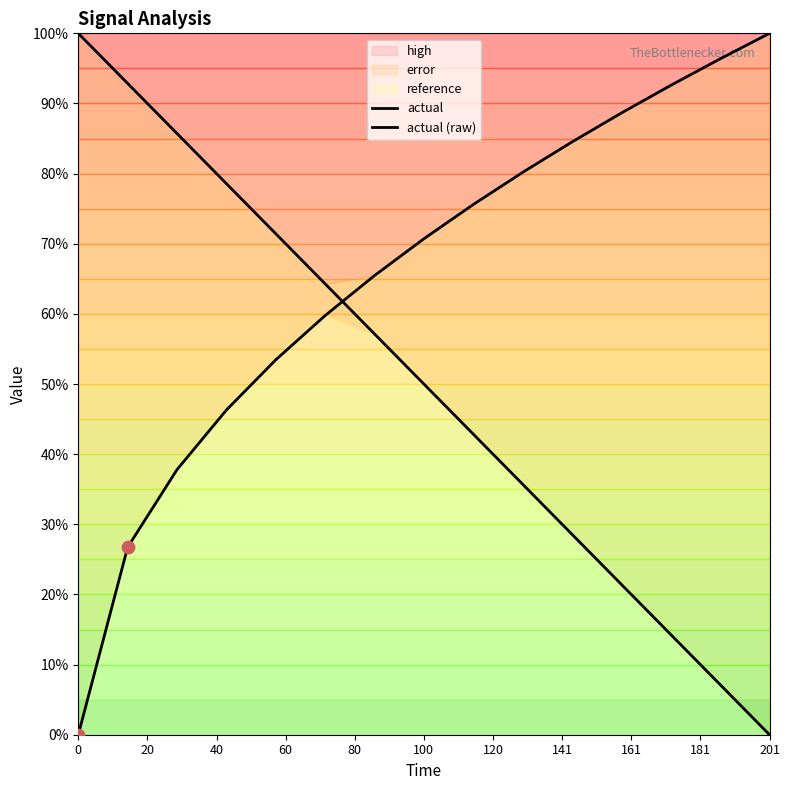

Which series reaches the minimum Y coordinate?

actual